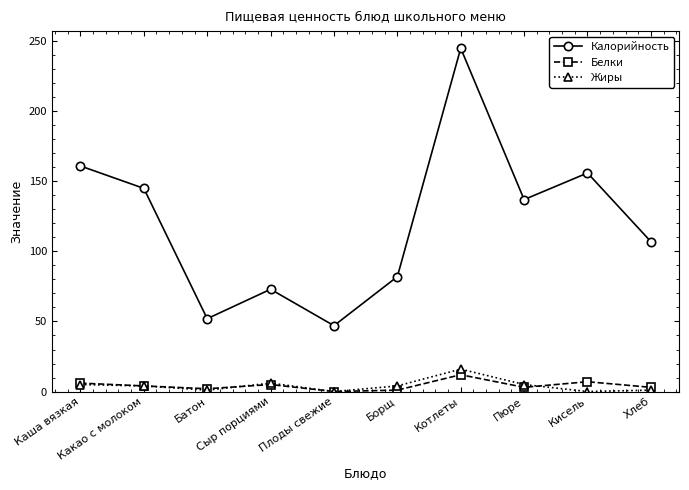

Which series has the largest range (max minus min)?

Калорийность